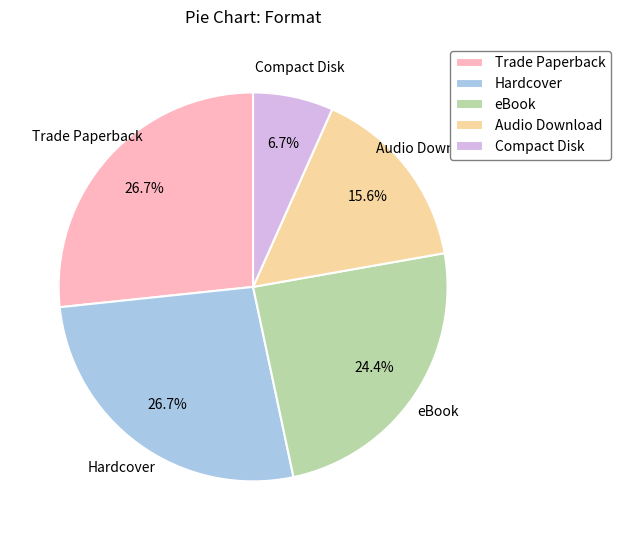

Which slice is the smallest?

Compact Disk